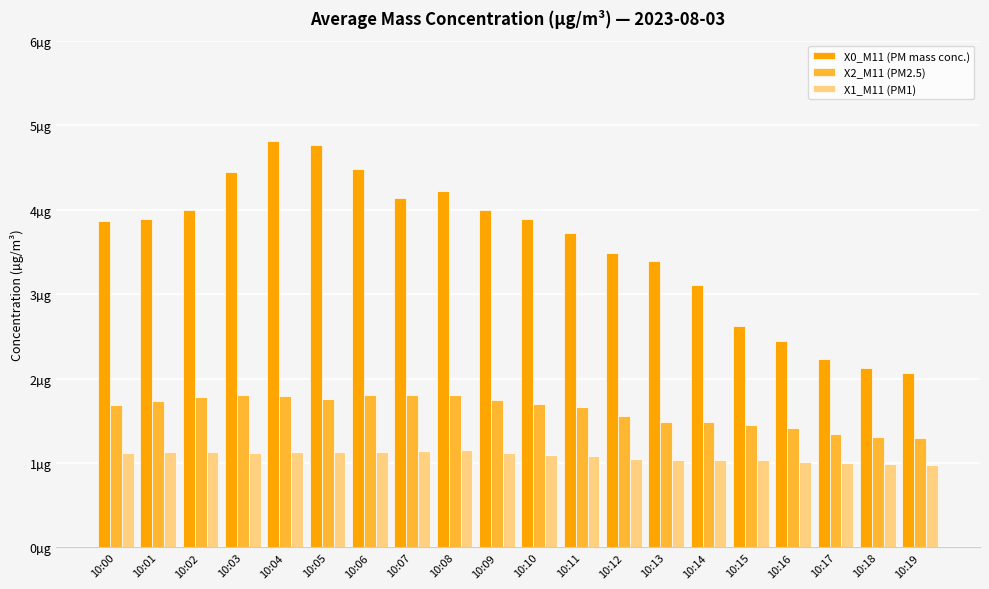

At which label does X1_M11 (PM1) first exceed 1?

10:00